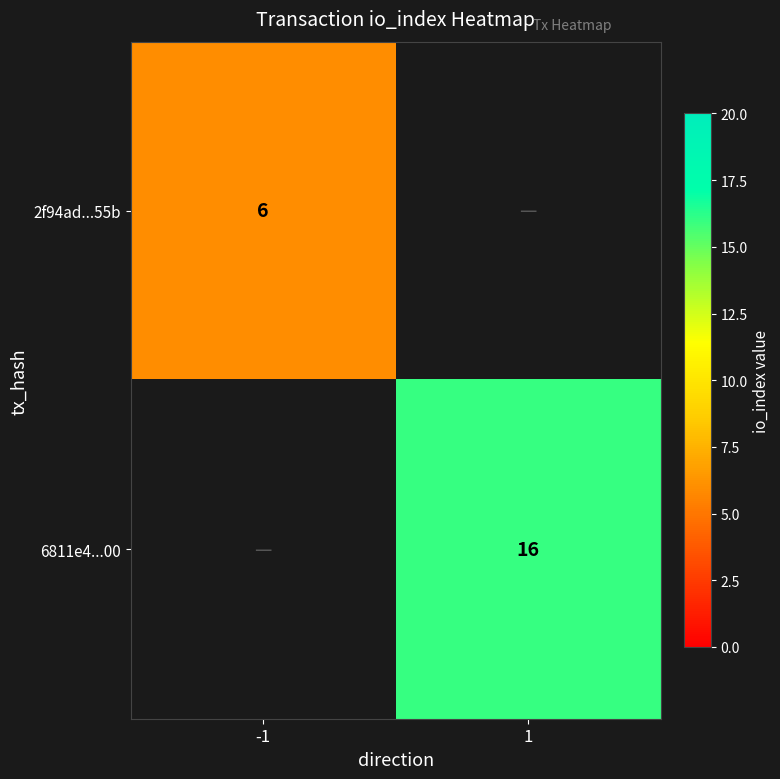

Which category has the highest value across all series?

1